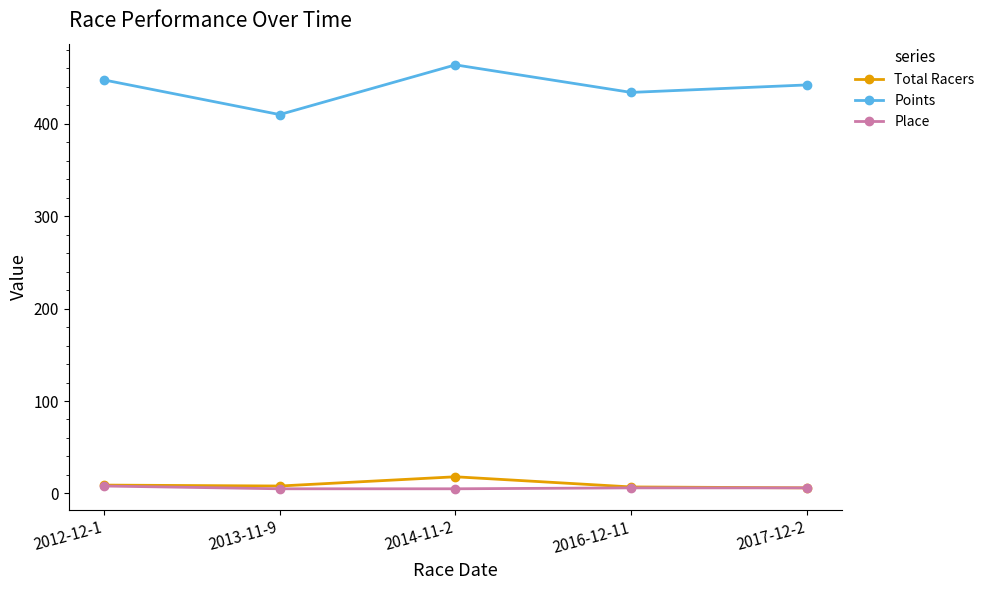

What are all the series names shown in the legend?

Total Racers, Points, Place